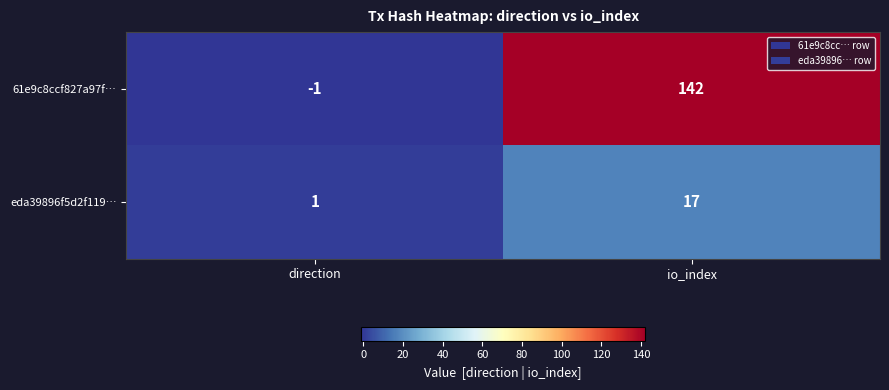

The eda39896f5d2f119… series shows 24 at io_index. True or false?

False